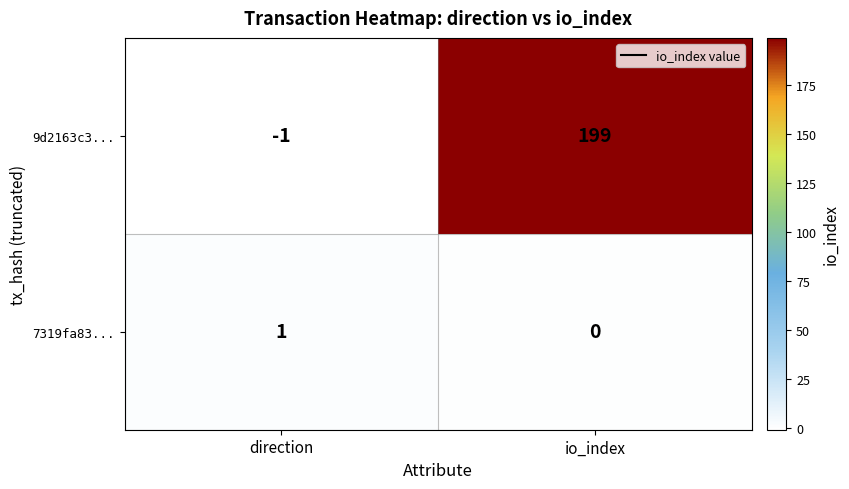

Rank the series by their maximum value, from highest to lowest.

9d2163c3..., 7319fa83...